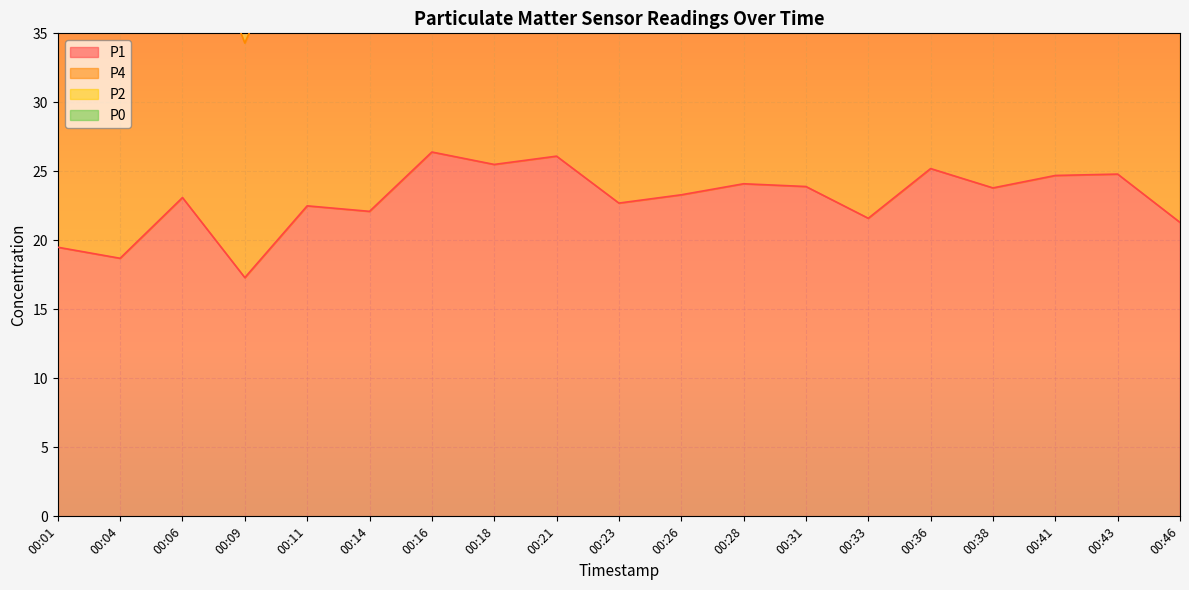

True or false: P2 has a value of 130.9 at 00:38.

False